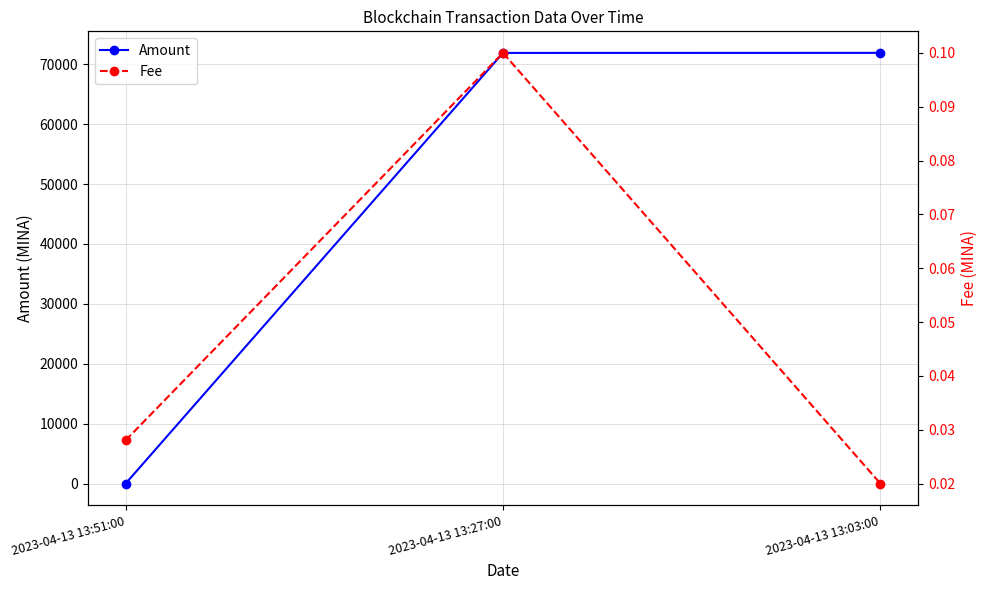

Which series changed the most between 2023-04-13 13:51:00 and 2023-04-13 13:03:00?

Amount